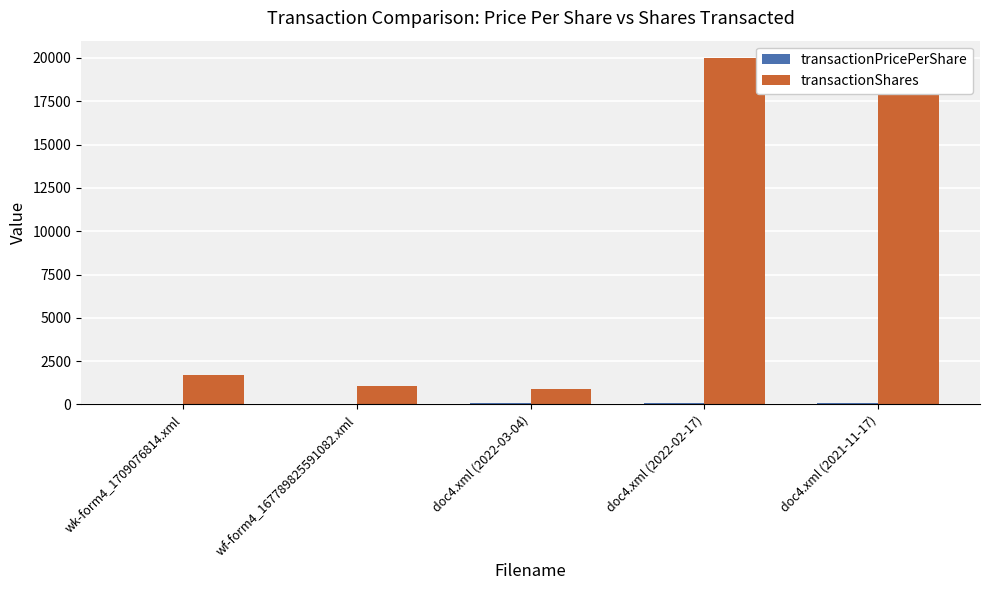

List the series in order of their peak value, highest first.

transactionShares, transactionPricePerShare